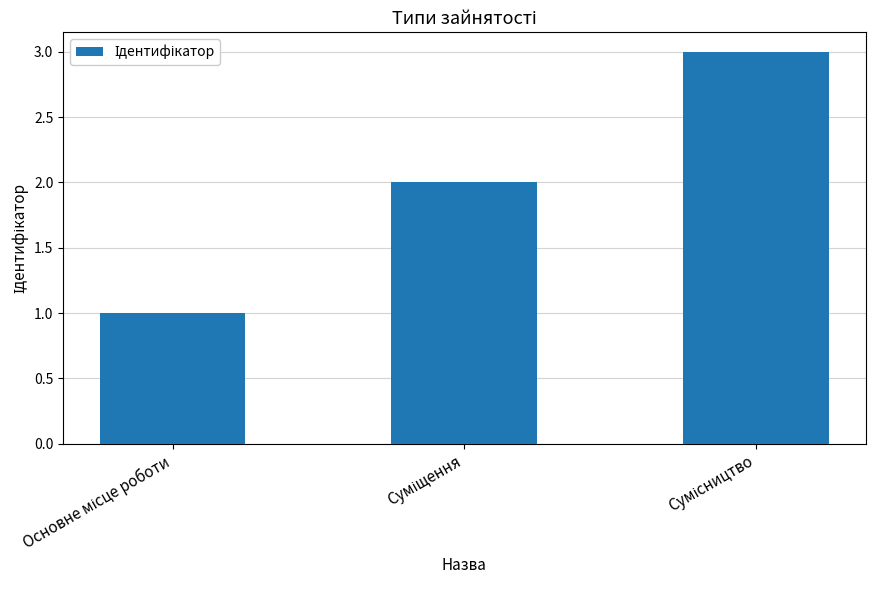

What is the greatest value displayed?

3